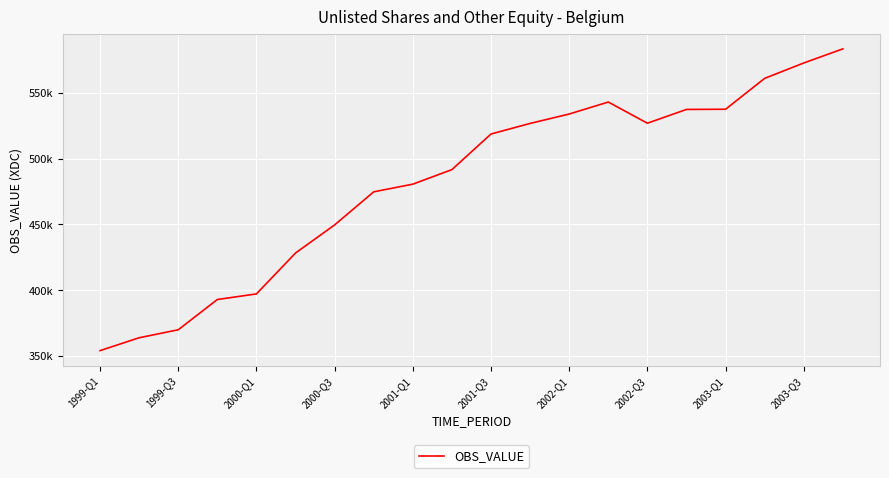

What is the difference between the maximum and minimum values?

229400.0